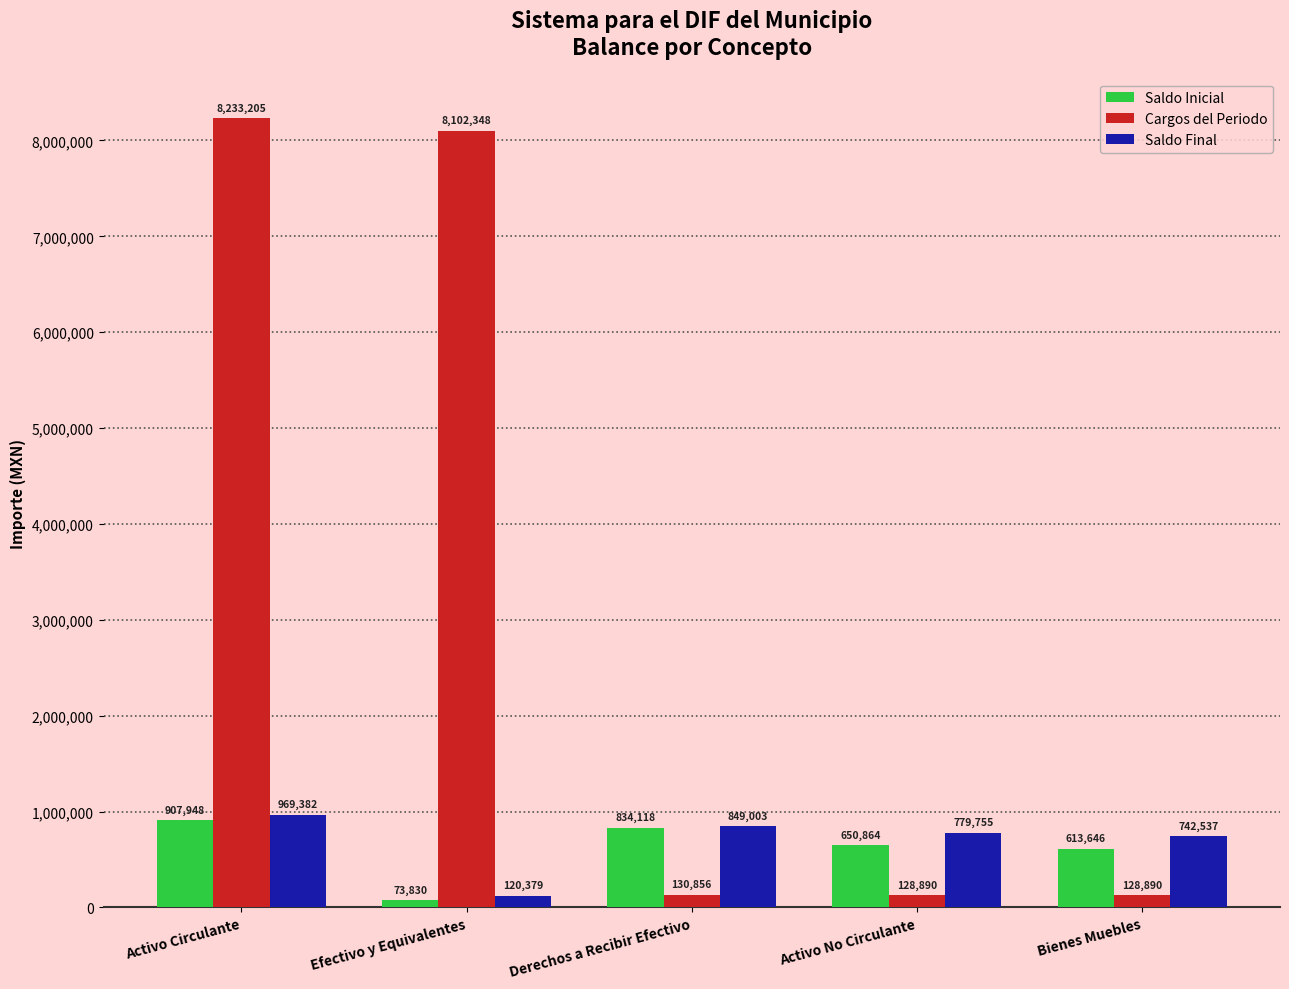

Which series has the largest total across all categories?

Cargos del Periodo